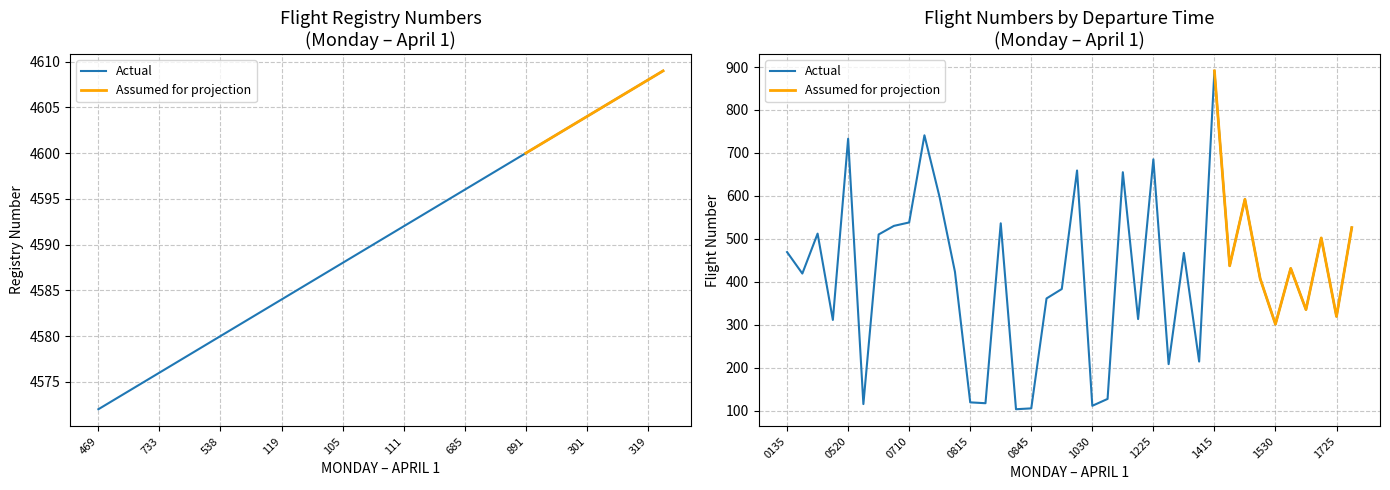

What position from the left is 383?

19